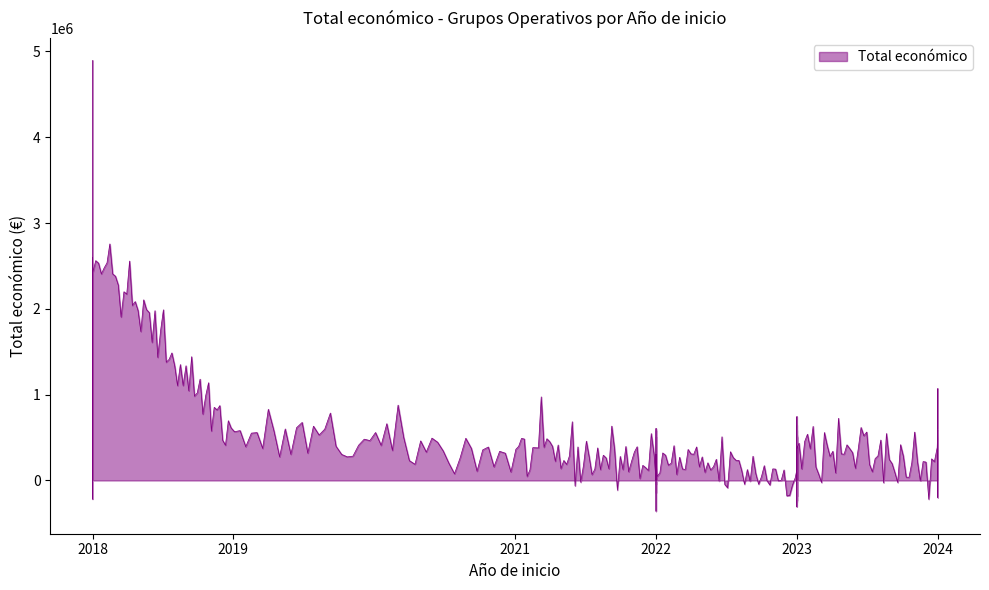

How many distinct data groups are displayed?

1